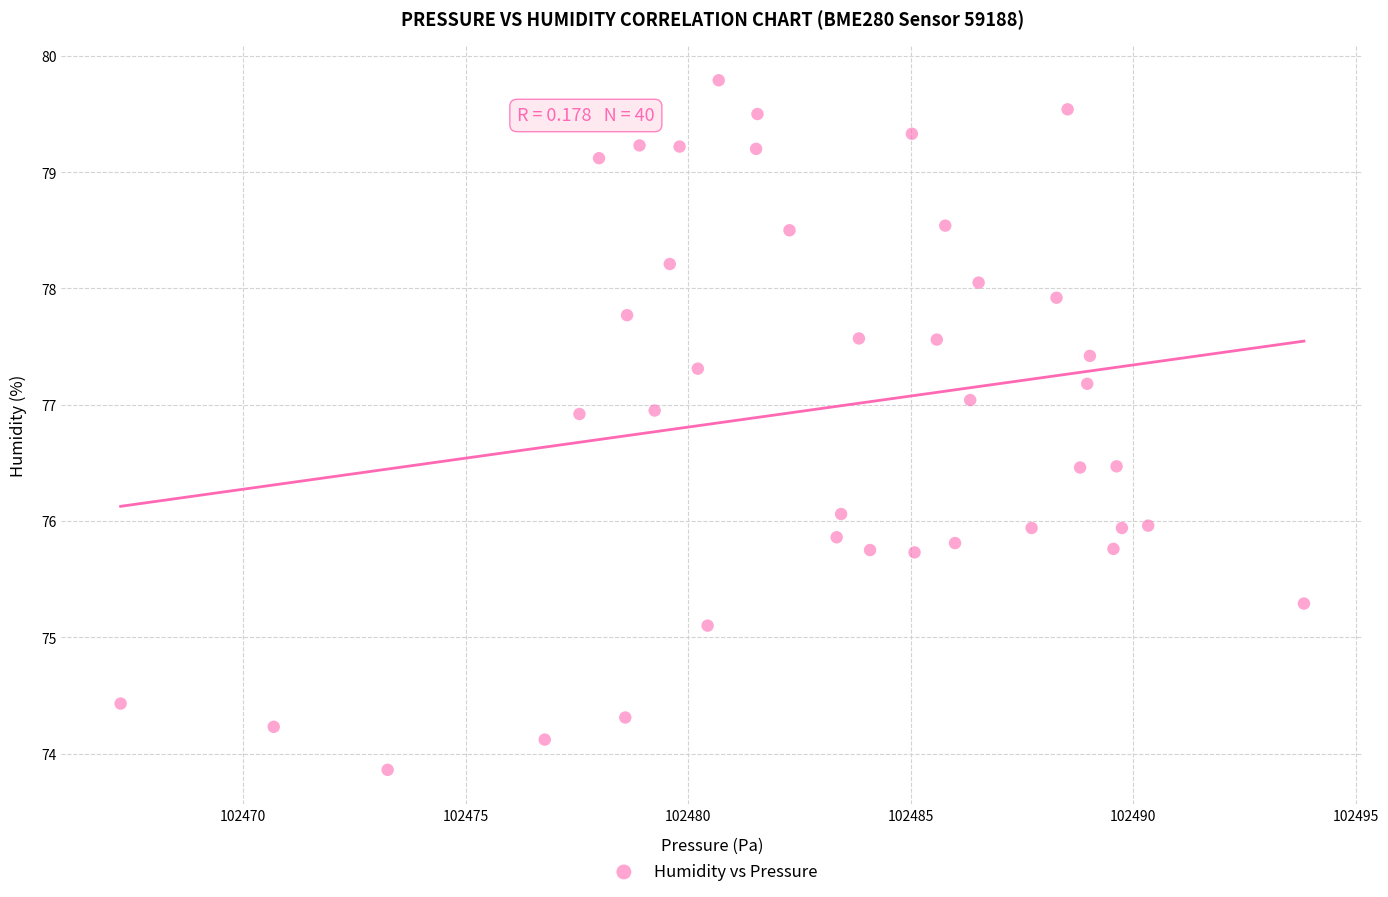

What is the range of Y values (max minus min)?

5.9